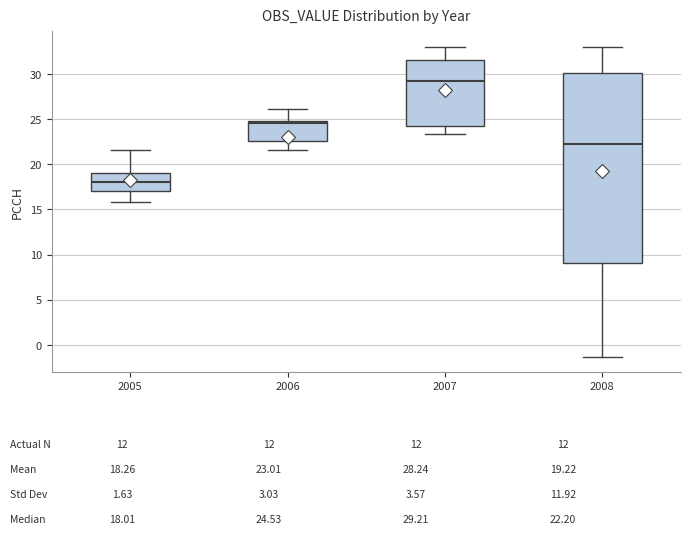

Which box's median line is the highest?

2007